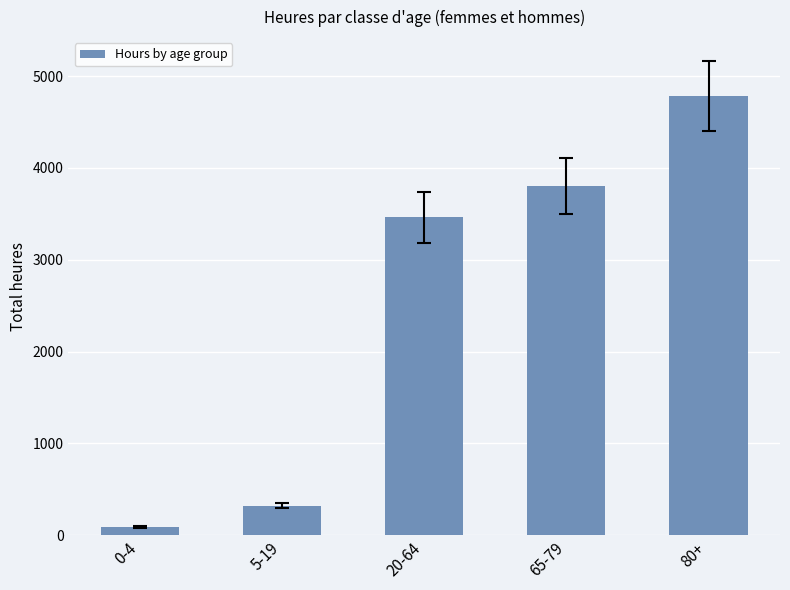

Which category has the highest value across all series?

80+